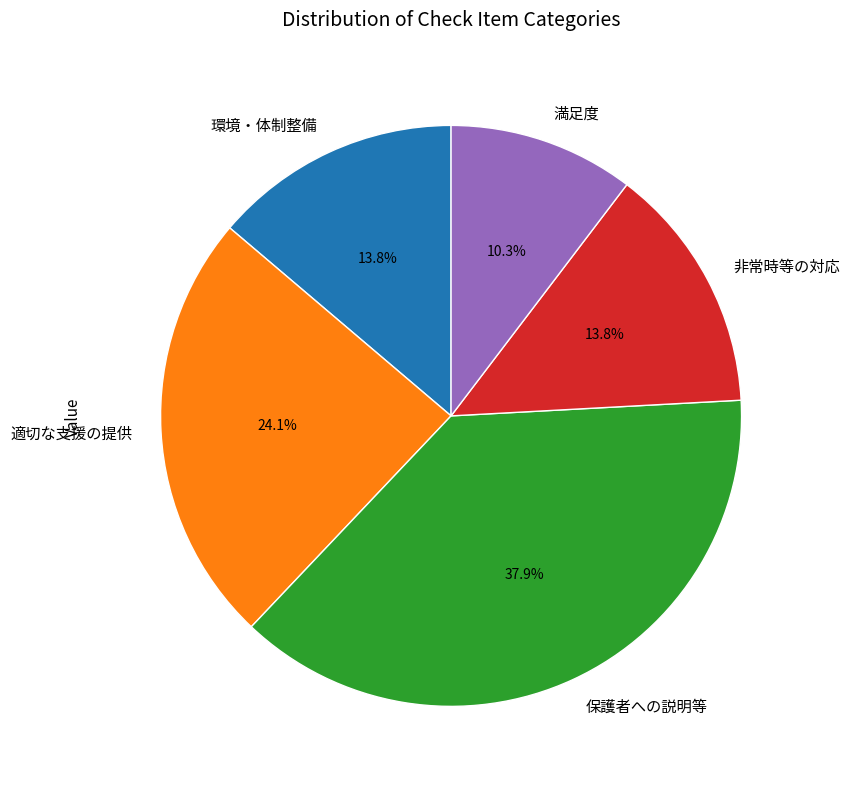

What portion of the pie excludes 非常時等の対応?

86.2%